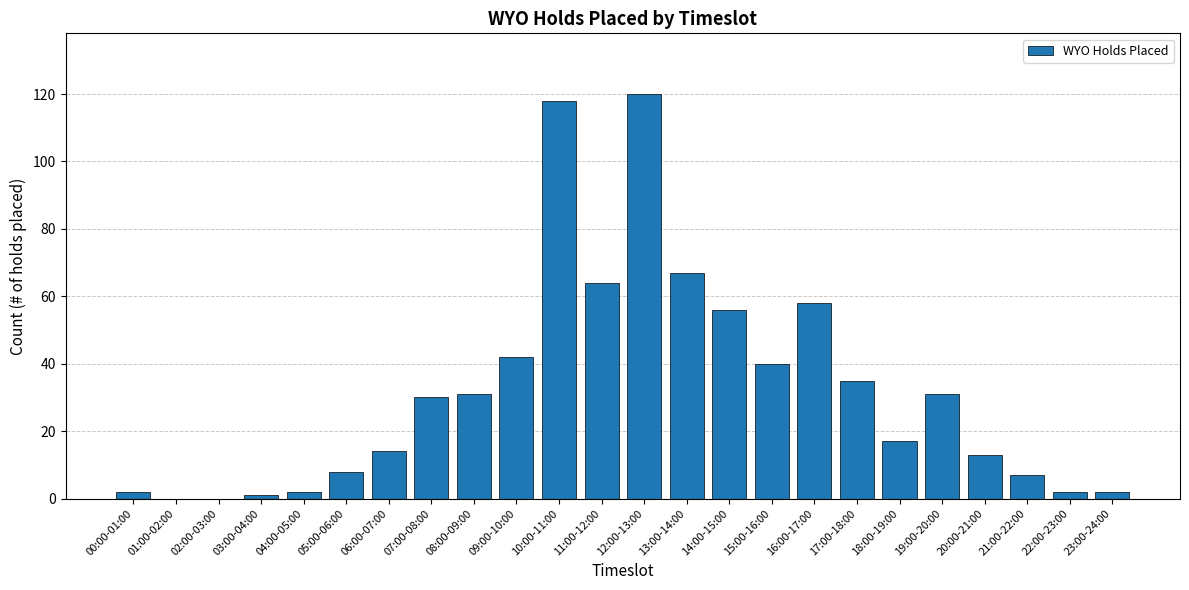

What is the sum of all values?

760